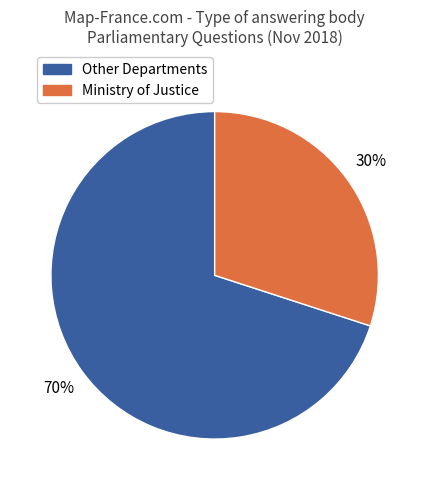

How many segments does this pie chart have?

2